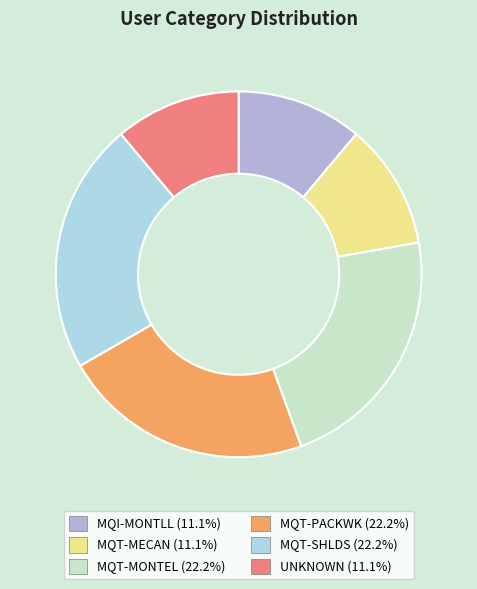

How many segments does this pie chart have?

6